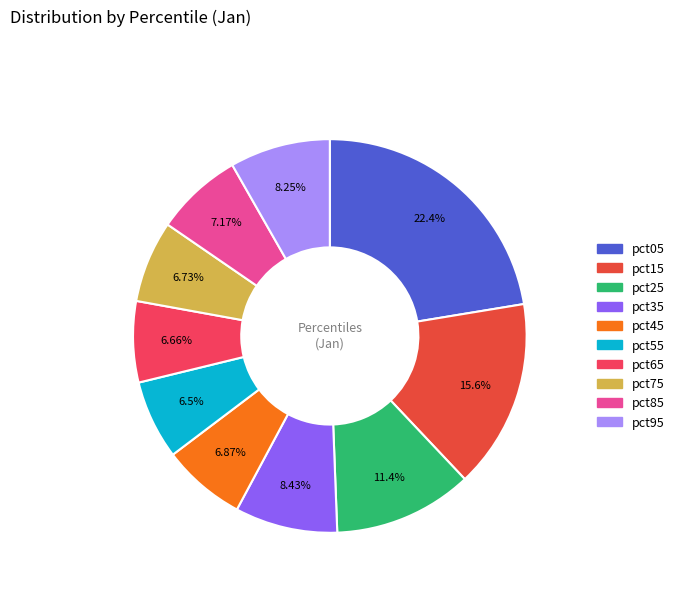

Which slice is the largest?

pct05